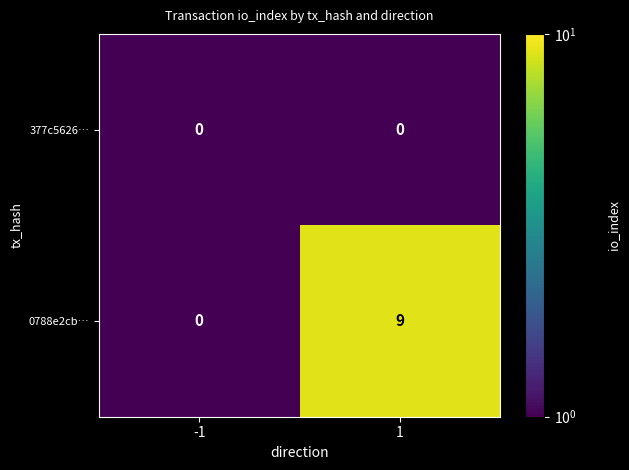

What is the difference between the maximum and minimum values in the 0788e2cb… series?

9